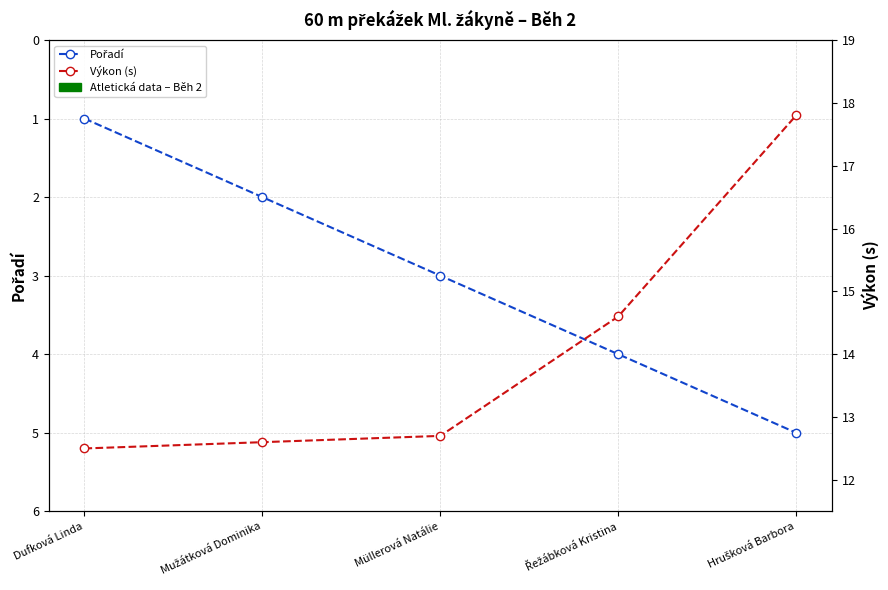

What position from the left is Dufková Linda?

1